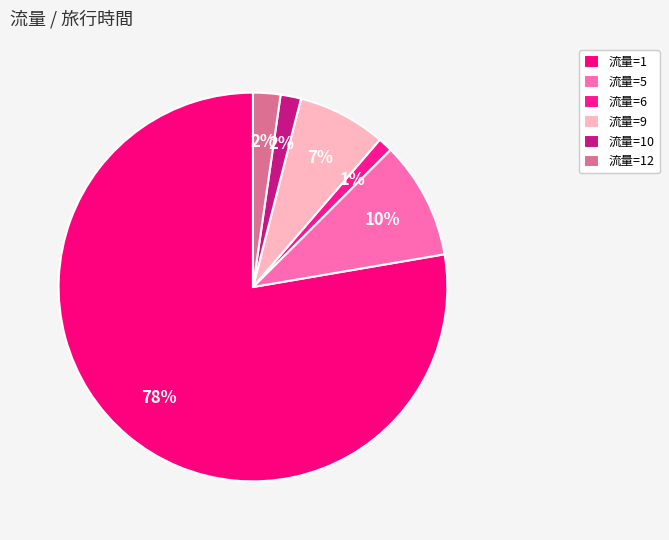

How many segments does this pie chart have?

6